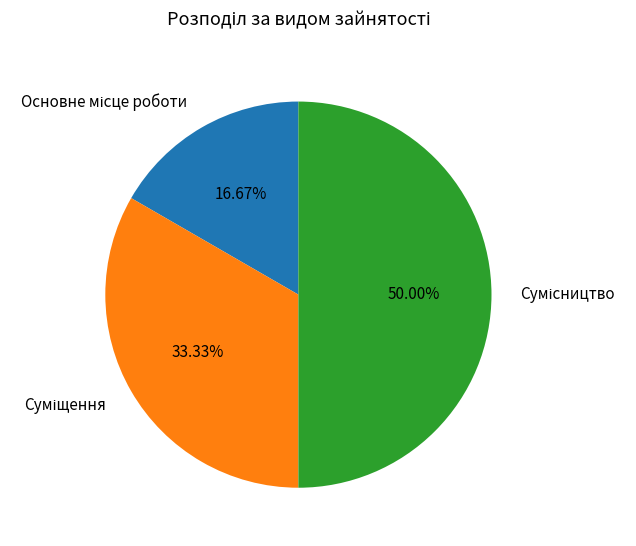

Is there any slice that represents more than half of the pie?

No